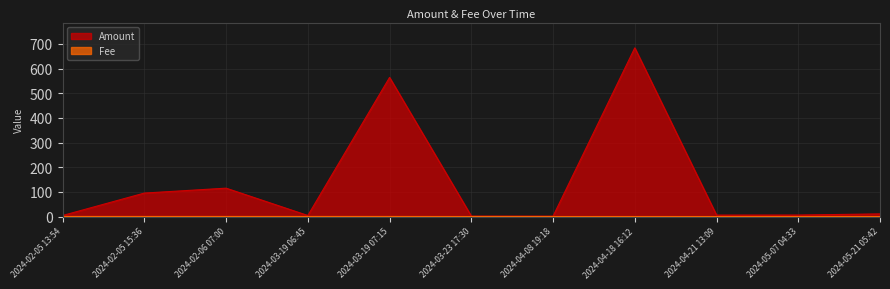

What position from the left is 2024-04-08 19:18?

7